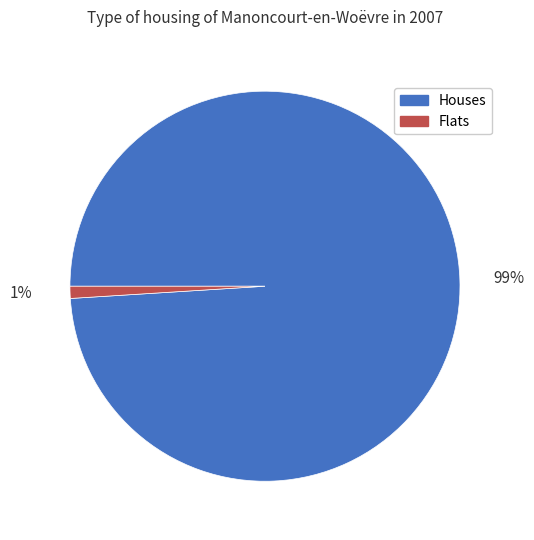

How many segments does this pie chart have?

2